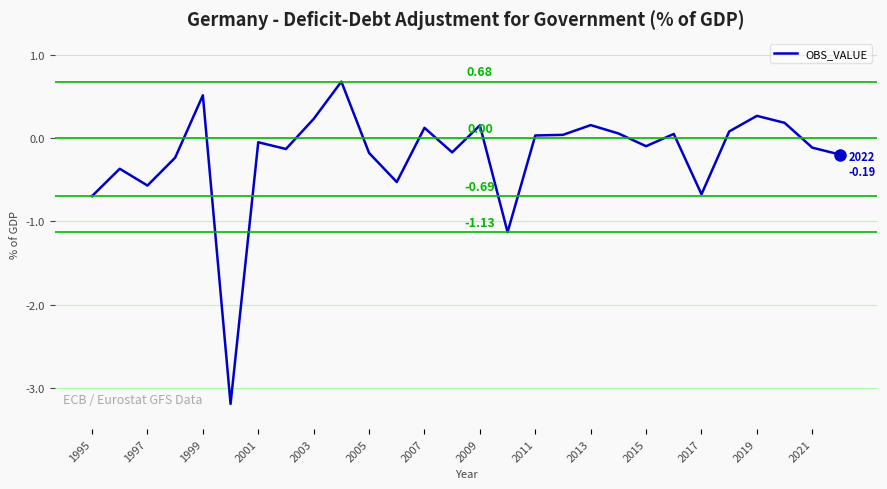

What is the difference between the maximum and minimum values?

3.9